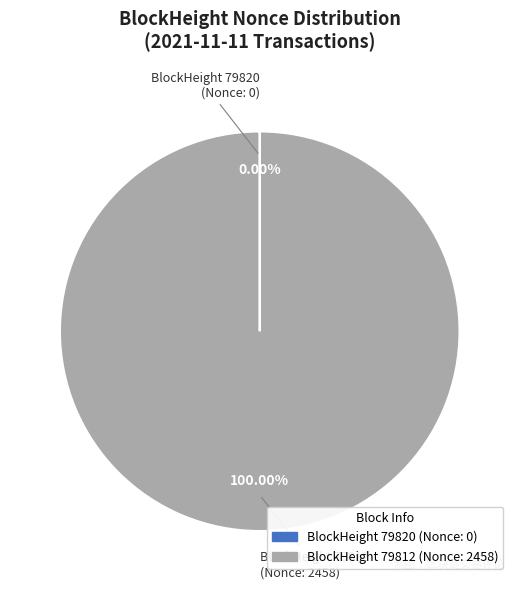

Is there any slice that represents more than half of the pie?

Yes